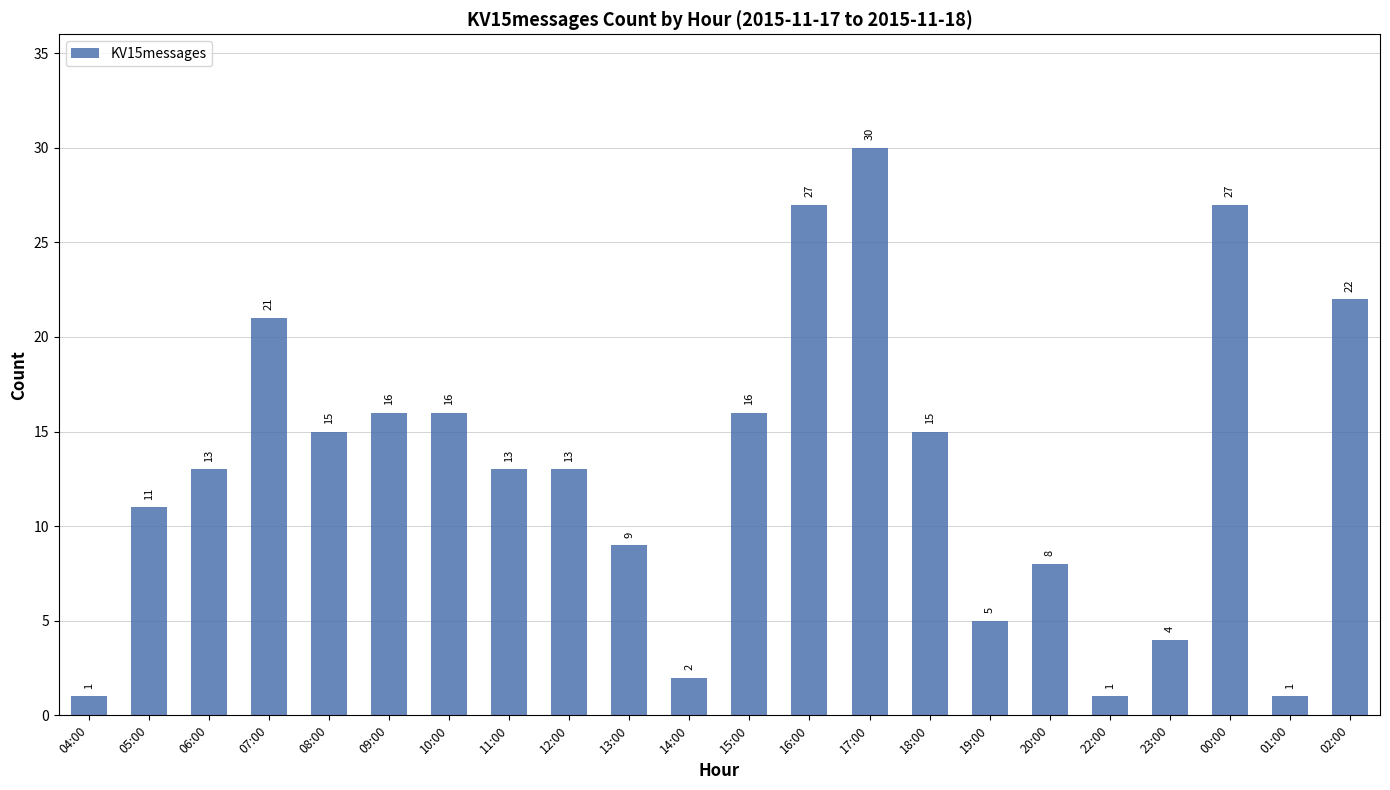

Read the value at 20:00, to the nearest 5.

10